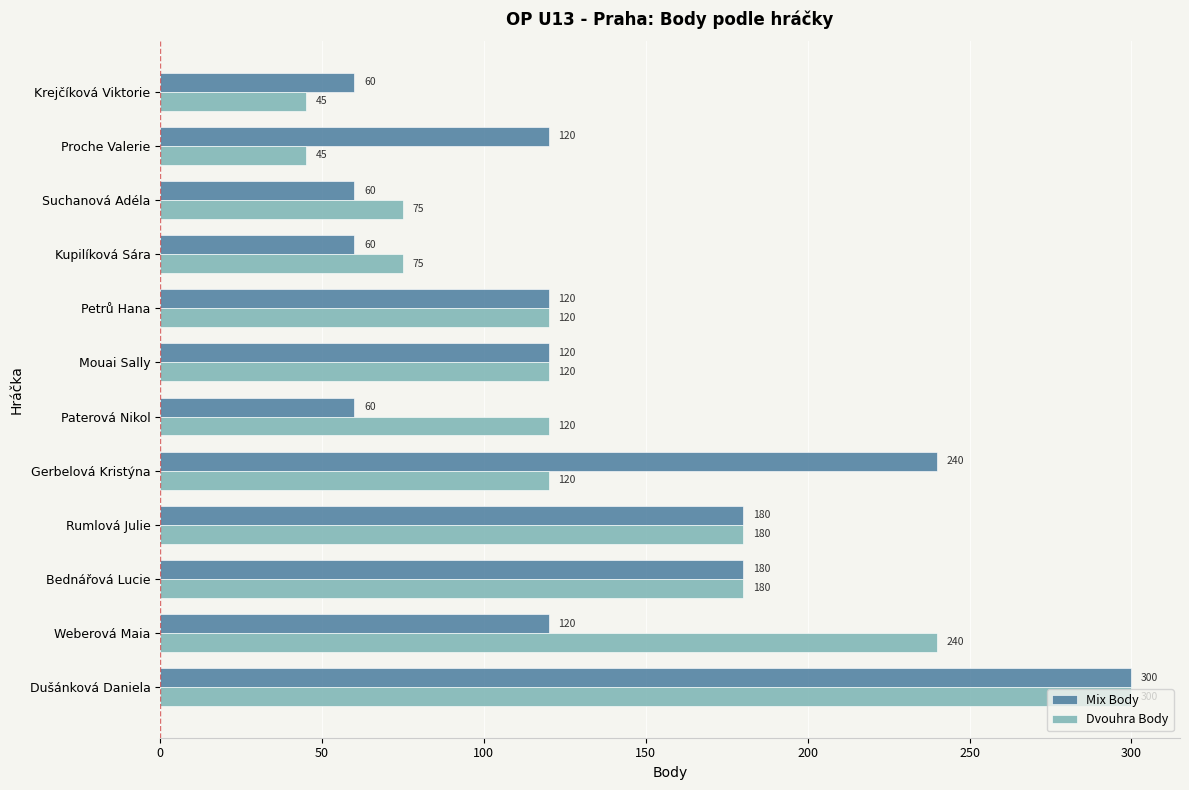

What is the smallest value displayed?

45